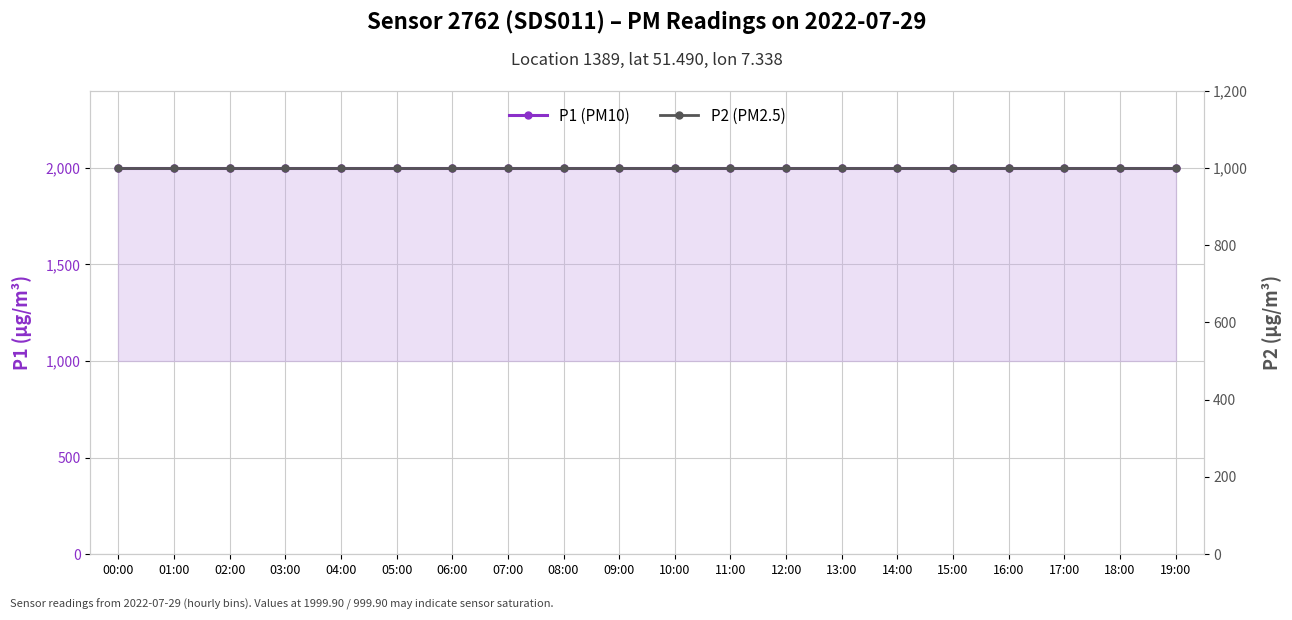

What position from the left is 02:00?

3